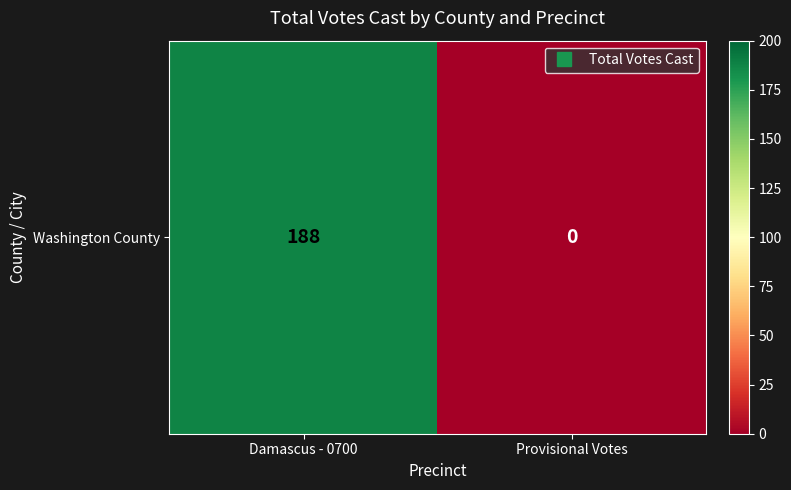

Count the number of categories in the chart.

2